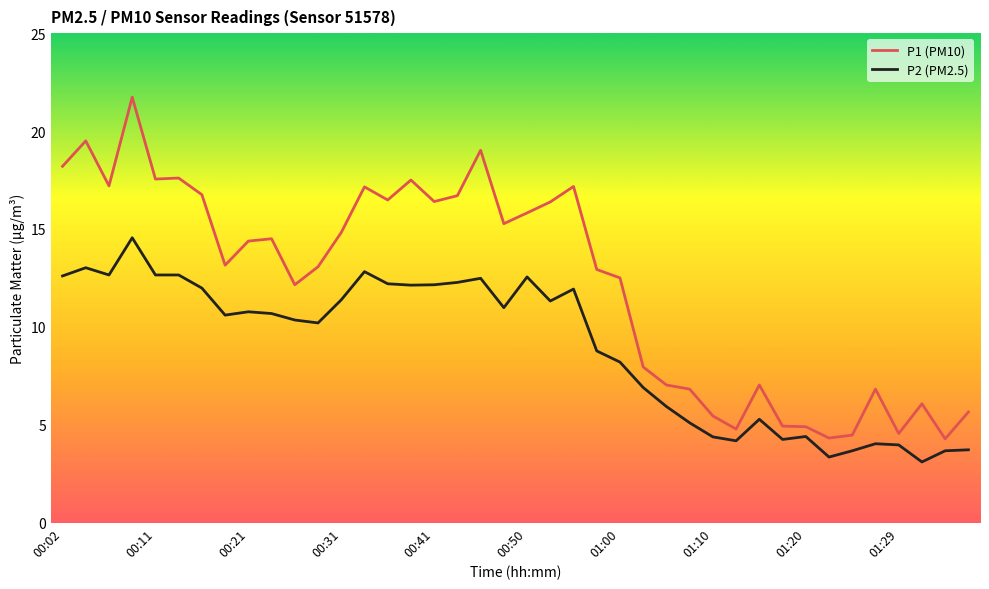

Rank the series by their average value, from highest to lowest.

P1 (PM10), P2 (PM2.5)